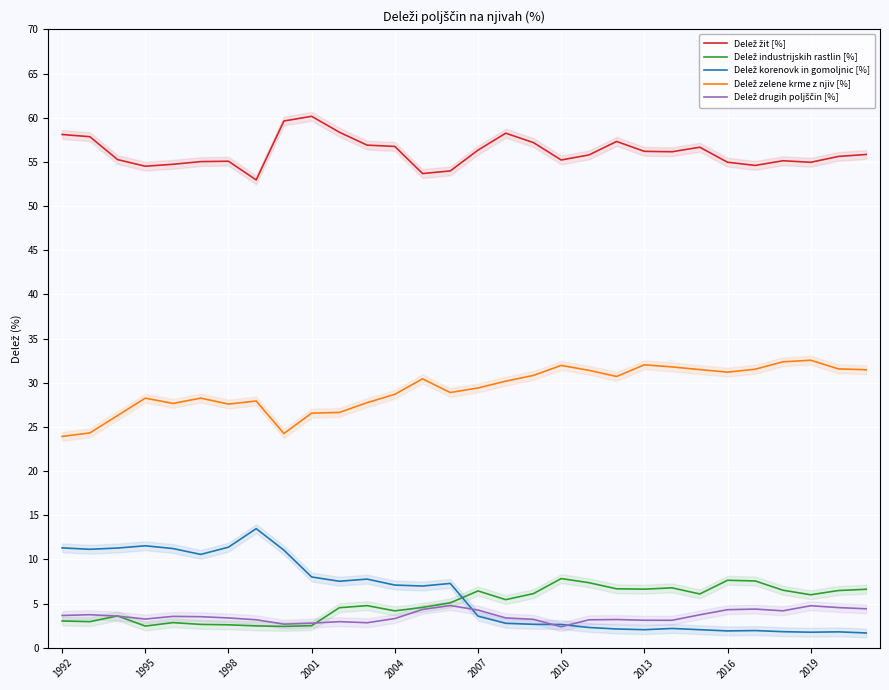

Is it true that Delež korenovk in gomoljnic [%] equals 2.2 at 22?

True